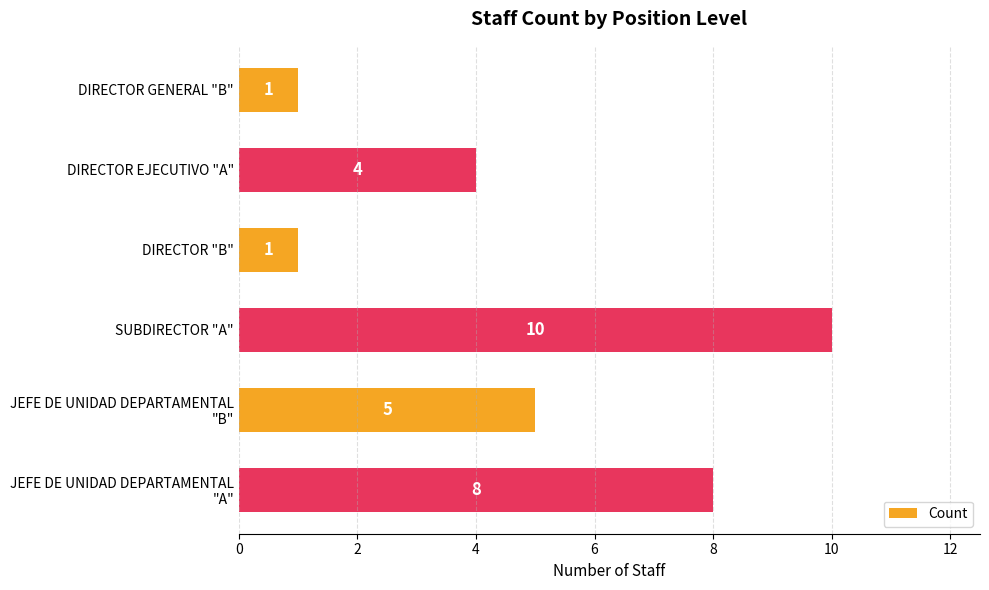

The chart shows a value of 1 at DIRECTOR "B". True or false?

True